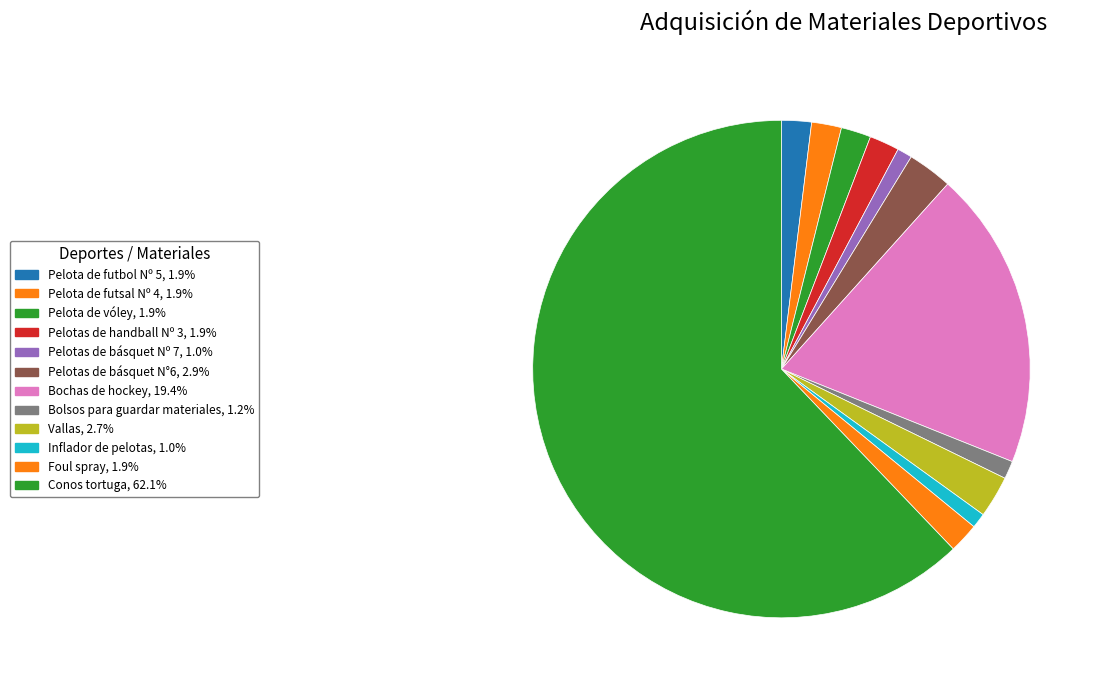

Count the number of slices in the pie.

12